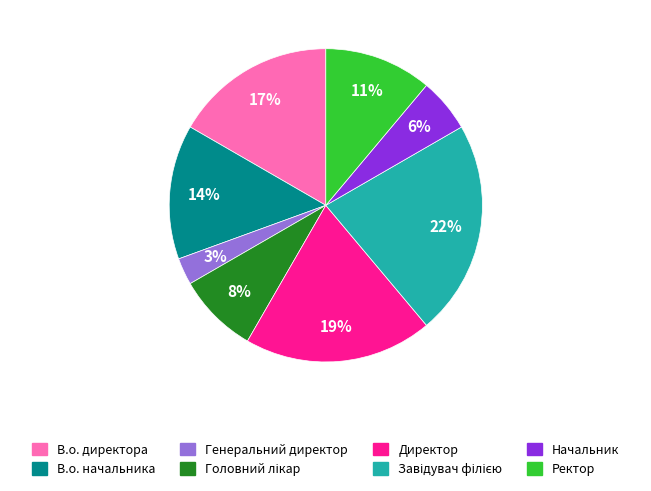

To the nearest percent, what percentage of the pie is В.о. директора?

17%